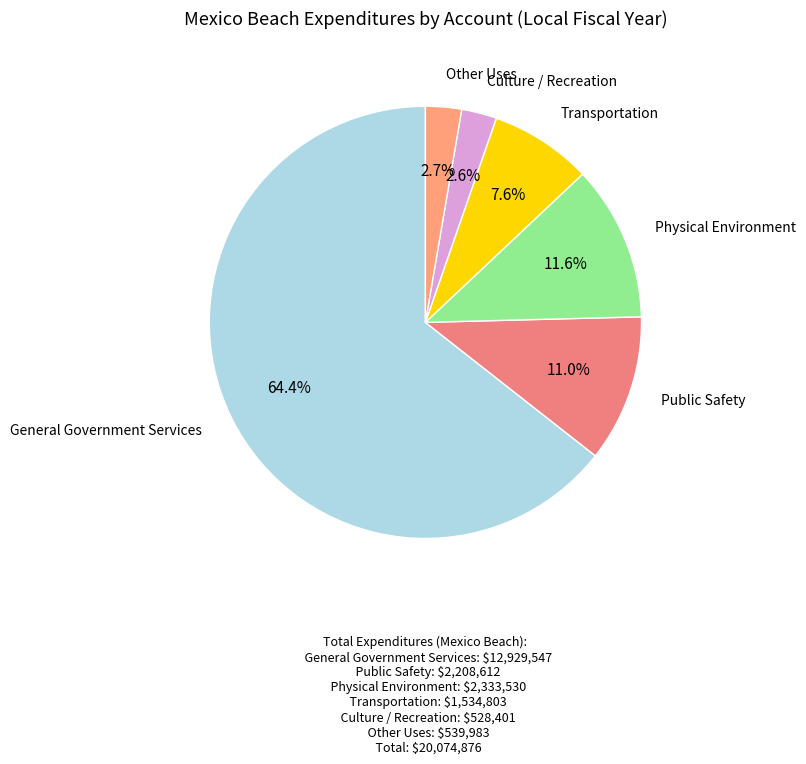

How many slices are in this pie chart?

6